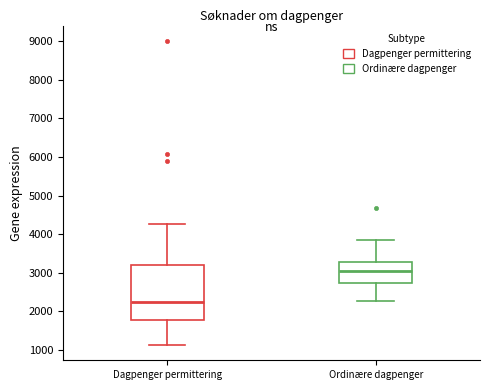

Comparing the boxes themselves (not the whiskers), which one is the tallest?

Dagpenger permittering